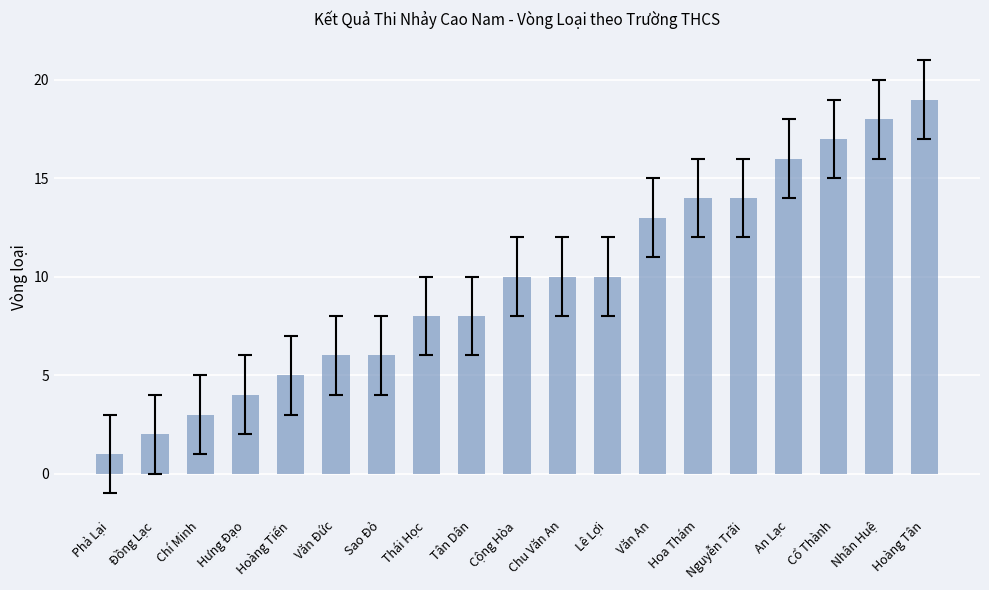

Are the bars grouped side by side (vs. stacked)?

No